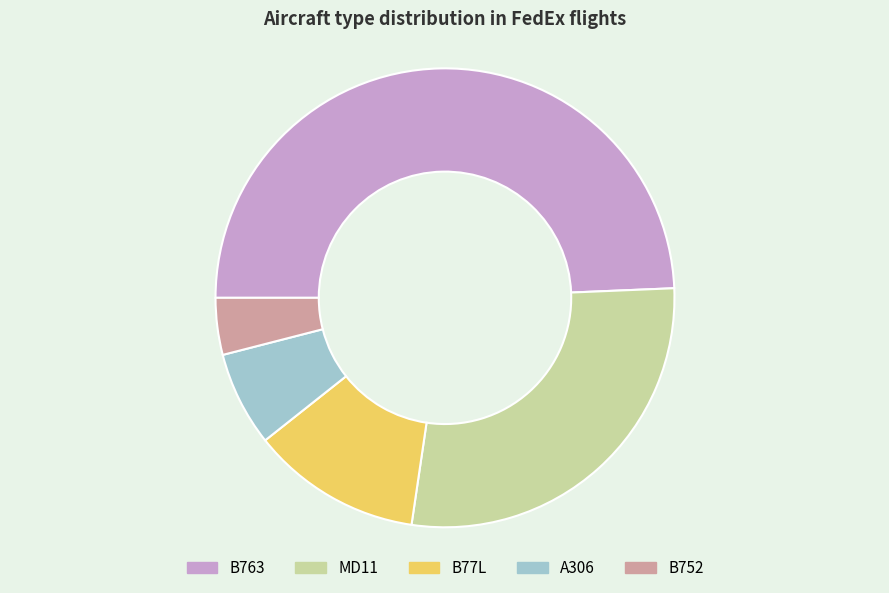

Between B752 and A306, which is larger?

A306